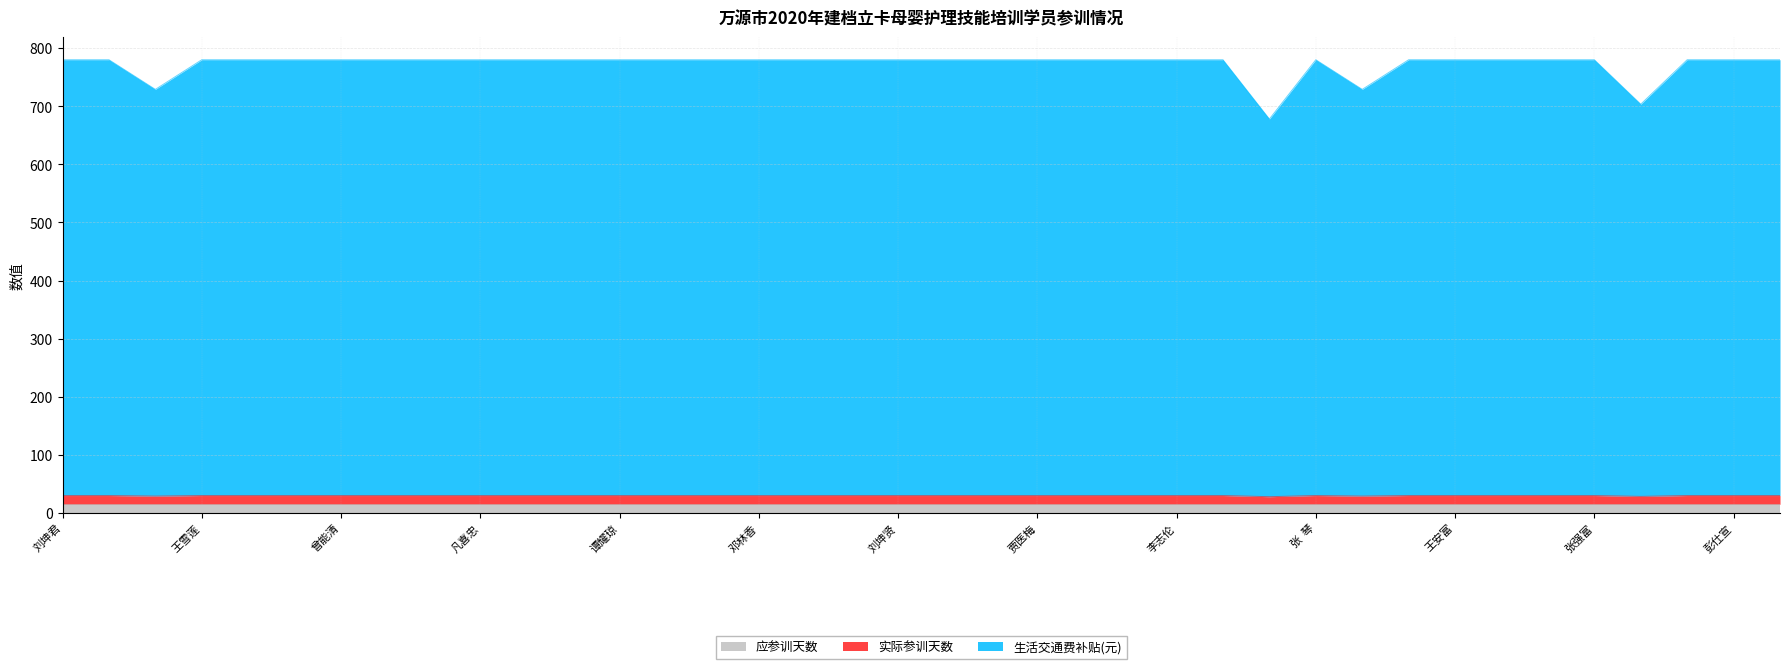

Which series has the largest total across all categories?

生活交通费补贴(元)